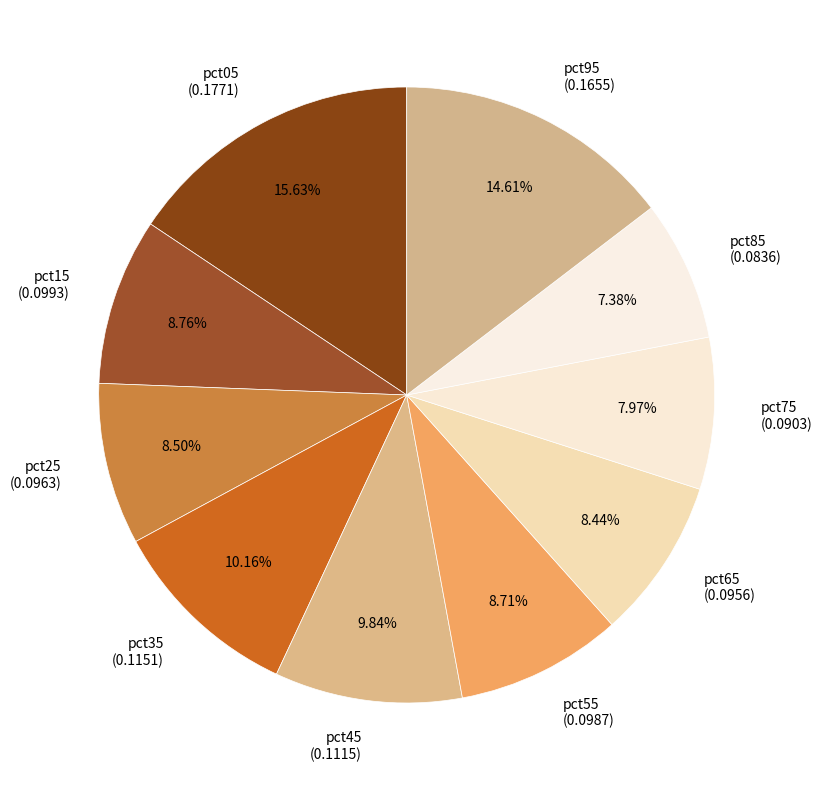

How many segments does this pie chart have?

10